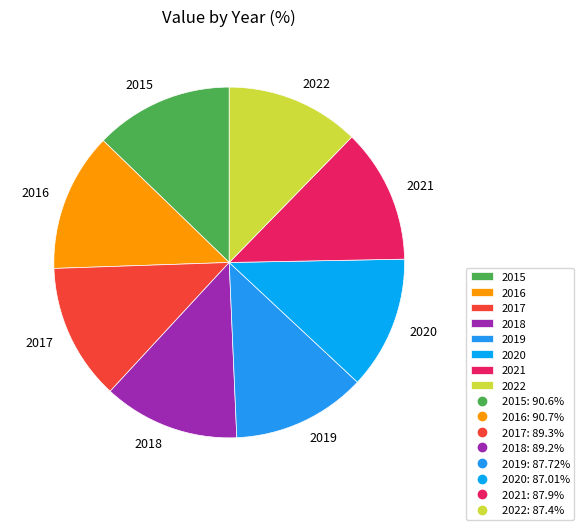

Does 2017 account for over 50% of the chart?

No